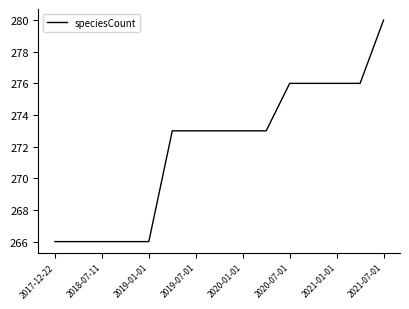

What is the difference between the maximum and minimum values?

14